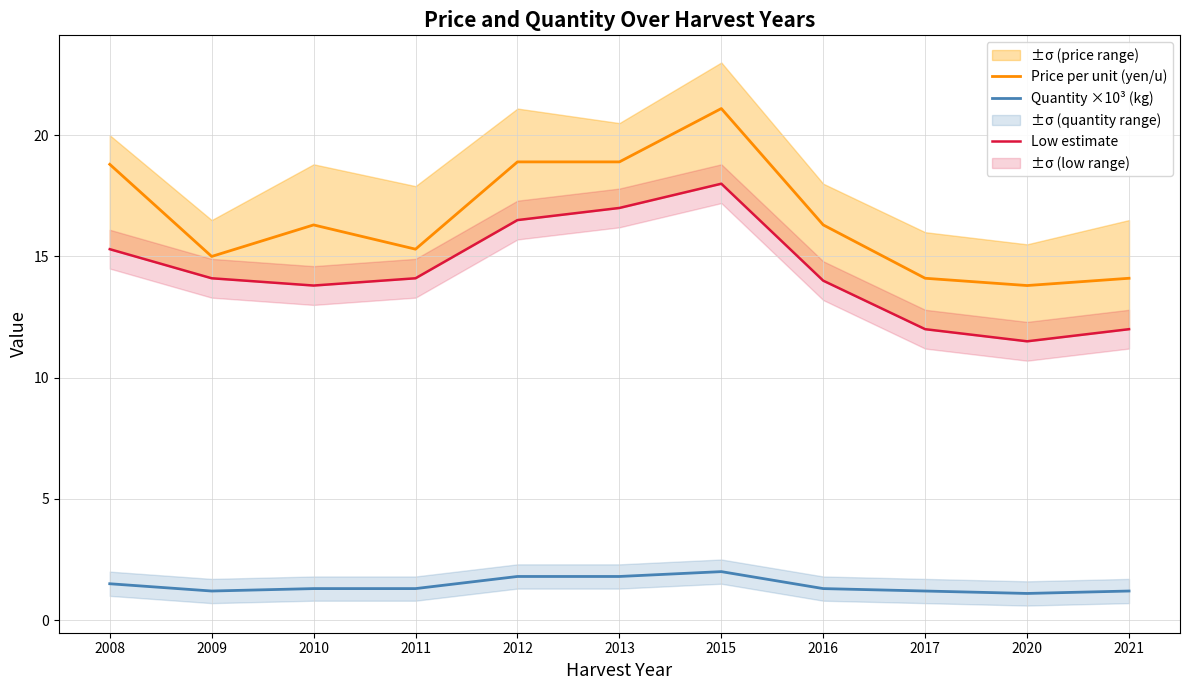

What is the minimum value for Low estimate?

11.5